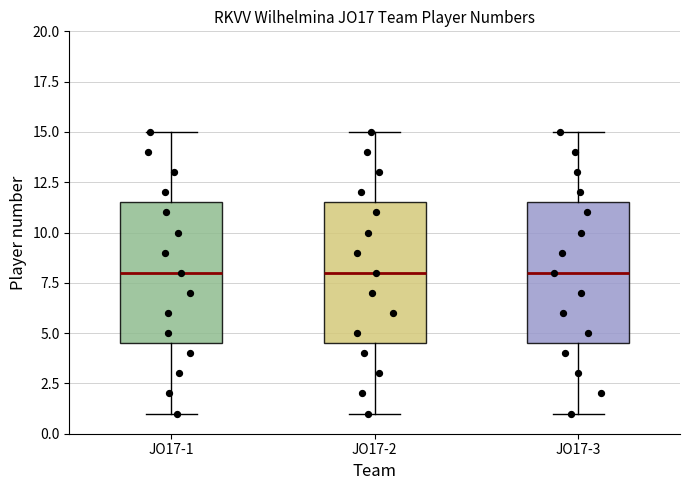

Reading left to right, transcribe this box plot: for each box, give where its median line is, the range the box spans, and where its two whiskers end, as read against the y-axis. The values are not printed on the chart, so give them approximately, as read against the axis.

JO17-1: median 8.0, box 4.5 to 11.5, whiskers 1.0 to 15.0
JO17-2: median 8.0, box 4.5 to 11.5, whiskers 1.0 to 15.0
JO17-3: median 8.0, box 4.5 to 11.5, whiskers 1.0 to 15.0